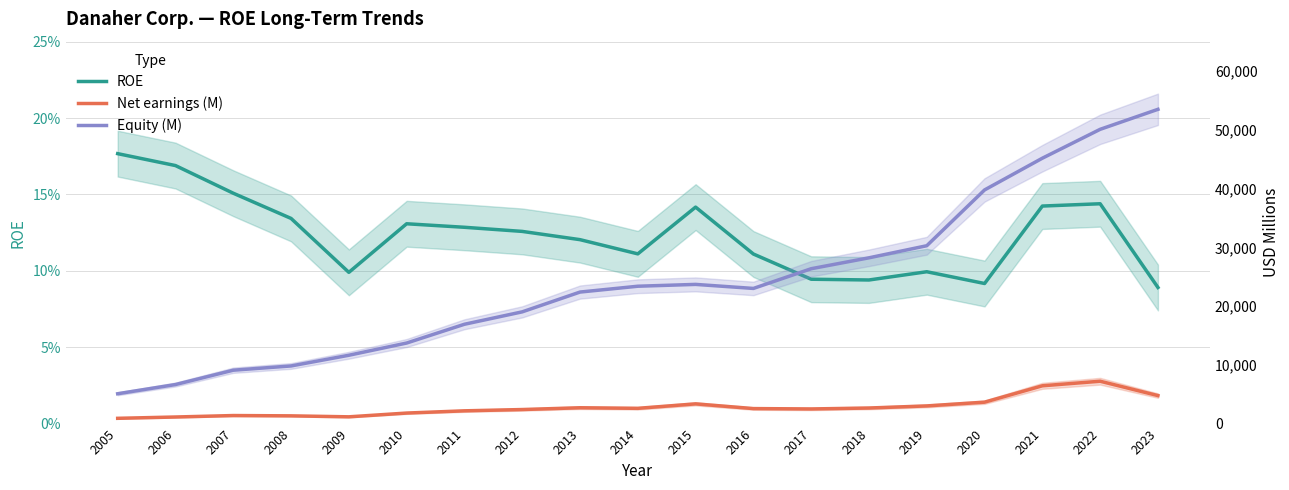

At how many categories does at least one series exceed 5214?

18